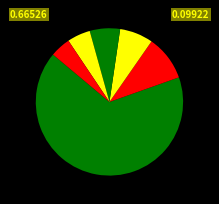

Count the number of slices in the pie.

6